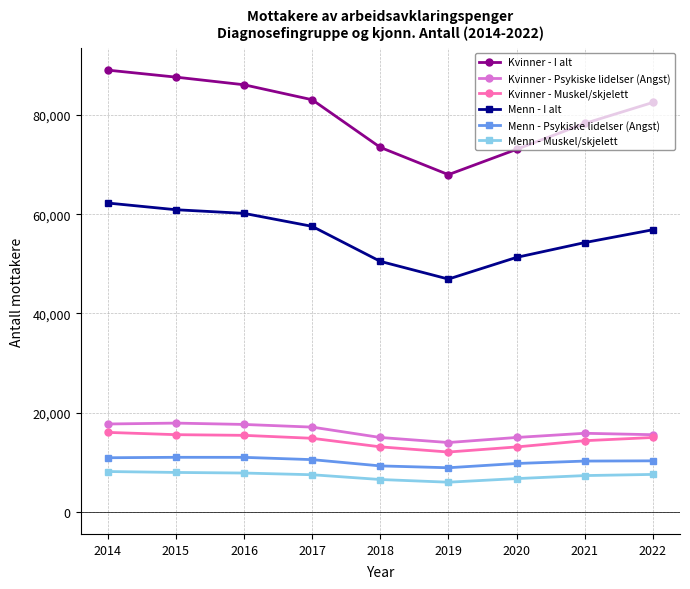

Is the value of Kvinner - Psykiske lidelser (Angst) at 2017 greater than the value of Kvinner - I alt at 2014?

No